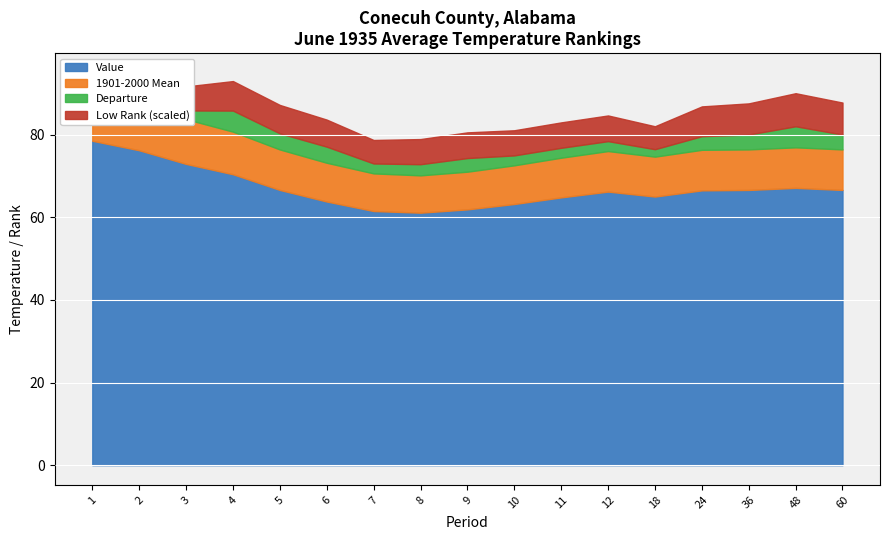

True or false: Low Rank has more than 2 points higher than both neighbors.

True